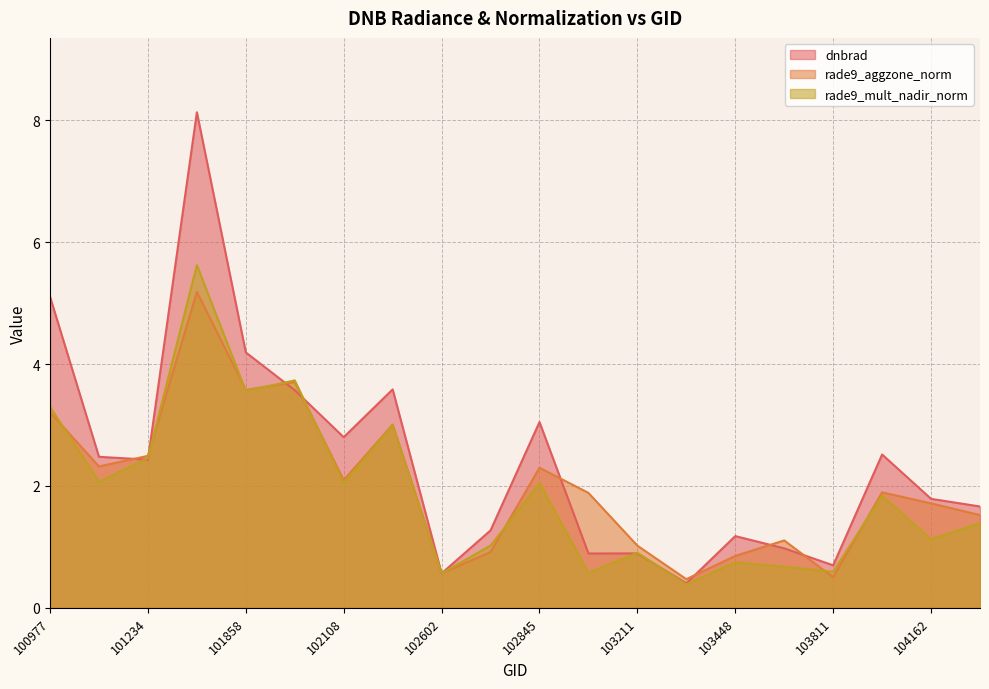

Reading left to right, transcribe all the data shown in this chart.

dnbrad: 5.1	2.5	2.4	8.1	4.2	3.6	2.8	3.6	0.6	1.3	3.0	0.9	0.9	0.4	1.2	1.0	0.7	2.5	1.8	1.7
rade9_aggzone_norm: 3.2	2.3	2.5	5.2	3.6	3.7	2.1	3.0	0.6	0.9	2.3	1.9	1.0	0.5	0.9	1.1	0.5	1.9	1.7	1.5
rade9_mult_nadir_norm: 3.3	2.1	2.5	5.6	3.6	3.7	2.0	3.0	0.6	1.0	2.0	0.6	0.9	0.4	0.7	0.7	0.6	1.8	1.1	1.4